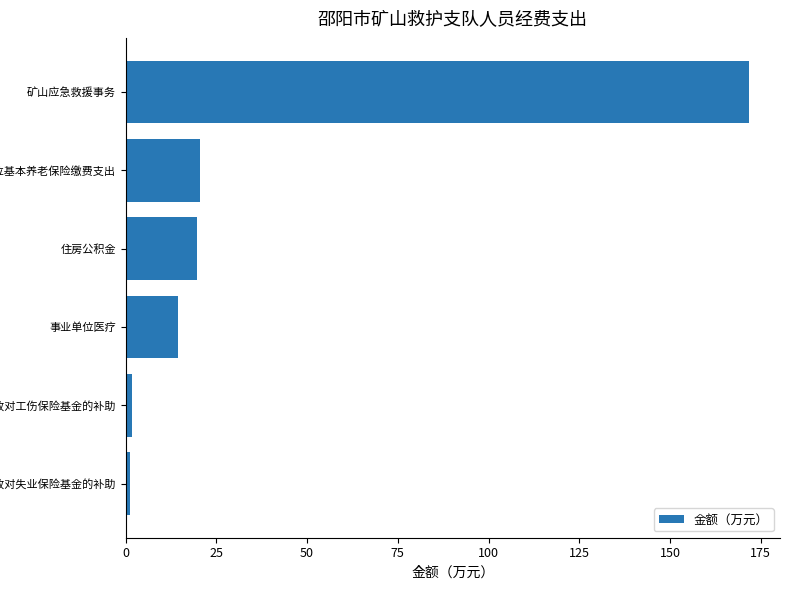

Which has a higher value, 住房公积金 or 财政对工伤保险基金的补助?

住房公积金